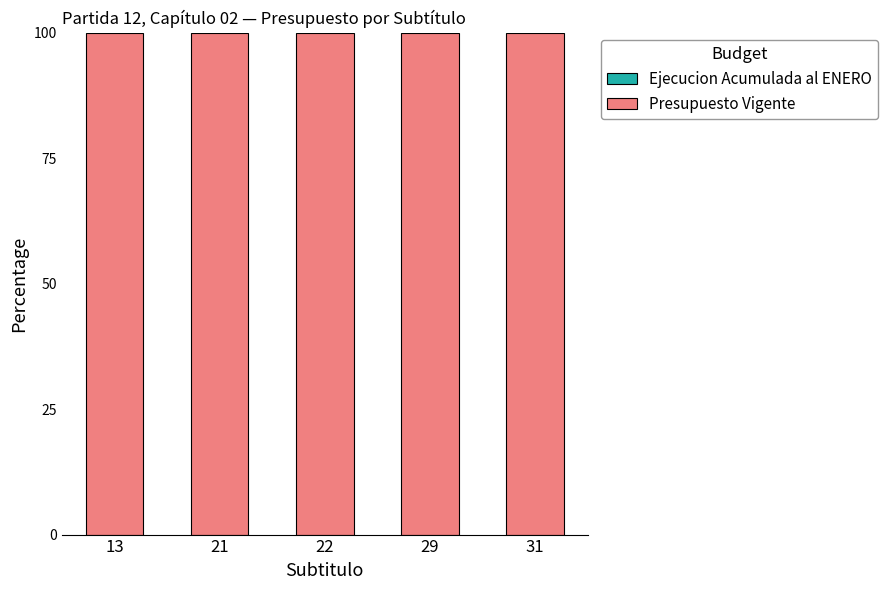

What are all the series names shown in the legend?

Ejecucion Acumulada al ENERO, Presupuesto Vigente